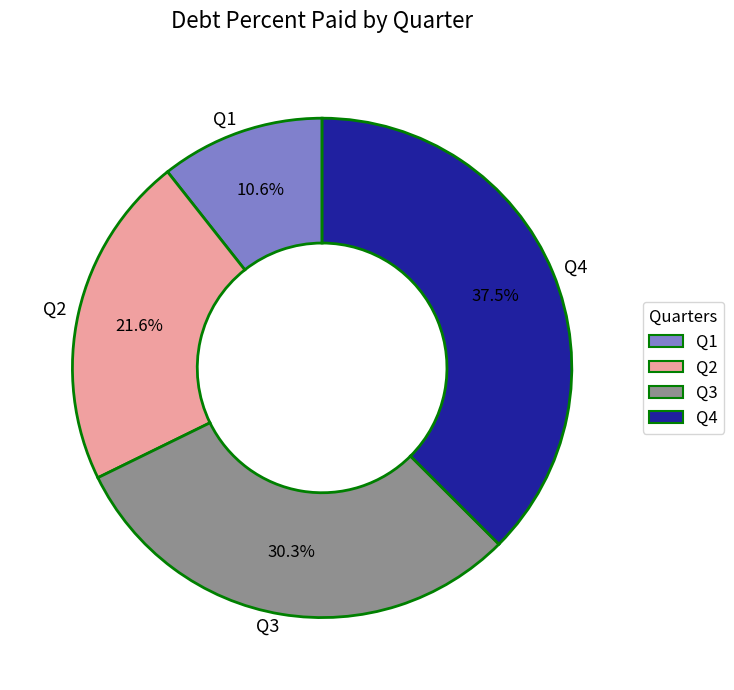

To the nearest percent, what percentage of the pie is Q1?

11%